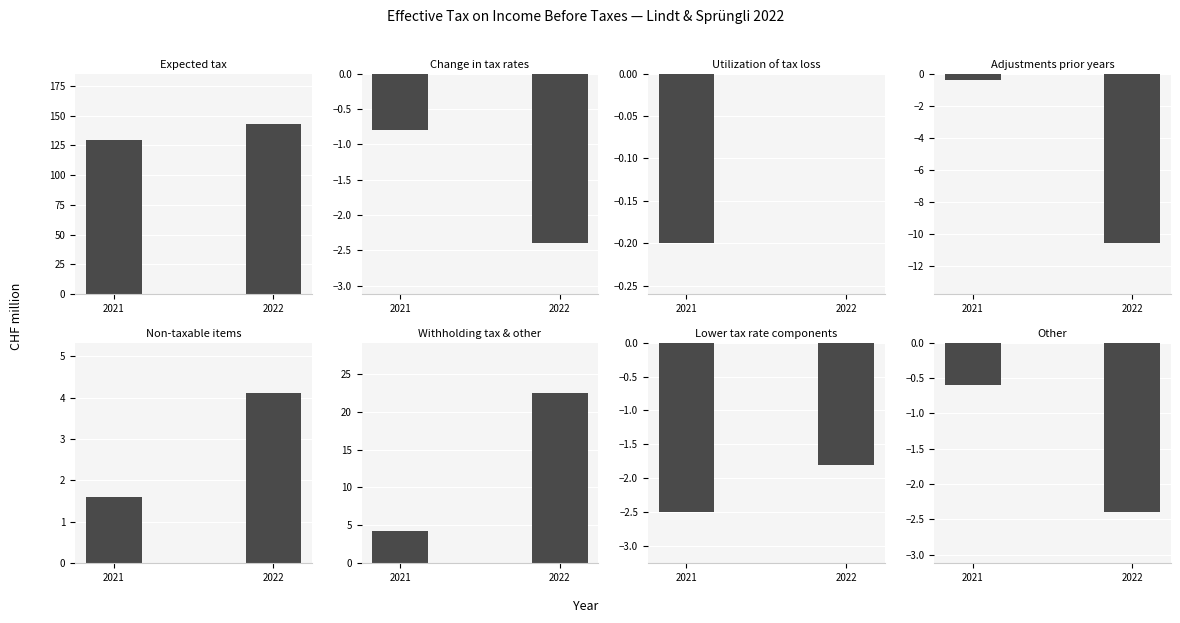

The 2022 series shows -18.8 at Adjustments prior years. True or false?

False